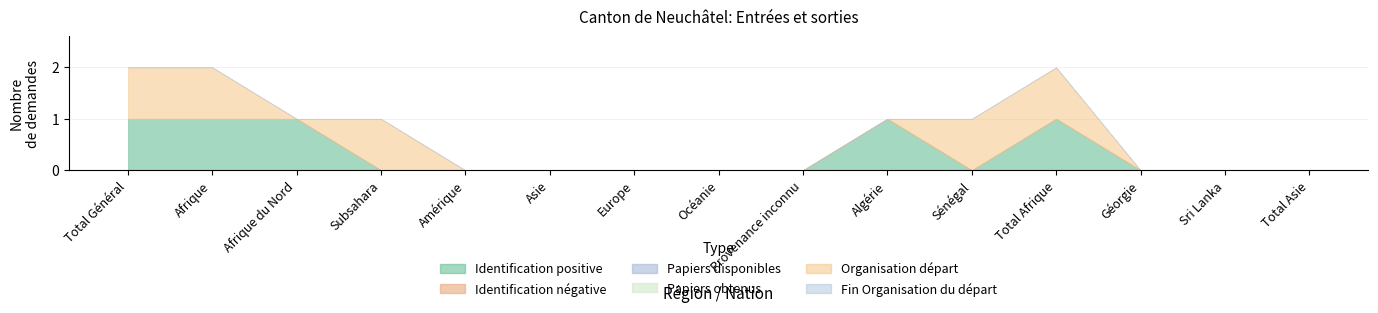

Reading right to left, list all the values displayed in this chart.

Identification positive: Total Asie=0	Sri Lanka=0	Géorgie=0	Total Afrique=1	Sénégal=0	Algérie=1	Provenance inconnu=0	Océanie=0	Europe=0	Asie=0	Amérique=0	Subsahara=0	Afrique du Nord=1	Afrique=1	Total Général=1
Identification négative: Total Asie=0	Sri Lanka=0	Géorgie=0	Total Afrique=0	Sénégal=0	Algérie=0	Provenance inconnu=0	Océanie=0	Europe=0	Asie=0	Amérique=0	Subsahara=0	Afrique du Nord=0	Afrique=0	Total Général=0
Papiers disponibles: Total Asie=0	Sri Lanka=0	Géorgie=0	Total Afrique=0	Sénégal=0	Algérie=0	Provenance inconnu=0	Océanie=0	Europe=0	Asie=0	Amérique=0	Subsahara=0	Afrique du Nord=0	Afrique=0	Total Général=0
Papiers obtenus: Total Asie=0	Sri Lanka=0	Géorgie=0	Total Afrique=0	Sénégal=0	Algérie=0	Provenance inconnu=0	Océanie=0	Europe=0	Asie=0	Amérique=0	Subsahara=0	Afrique du Nord=0	Afrique=0	Total Général=0
Organisation départ: Total Asie=0	Sri Lanka=0	Géorgie=0	Total Afrique=1	Sénégal=1	Algérie=0	Provenance inconnu=0	Océanie=0	Europe=0	Asie=0	Amérique=0	Subsahara=1	Afrique du Nord=0	Afrique=1	Total Général=1
Fin Organisation du départ: Total Asie=0	Sri Lanka=0	Géorgie=0	Total Afrique=0	Sénégal=0	Algérie=0	Provenance inconnu=0	Océanie=0	Europe=0	Asie=0	Amérique=0	Subsahara=0	Afrique du Nord=0	Afrique=0	Total Général=0